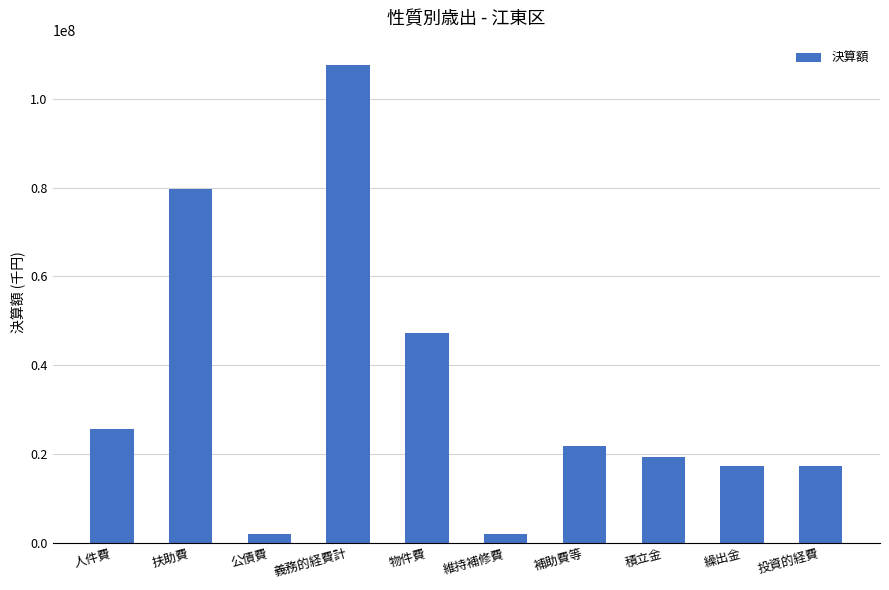

Which label corresponds to the largest value in the chart?

義務的経費計